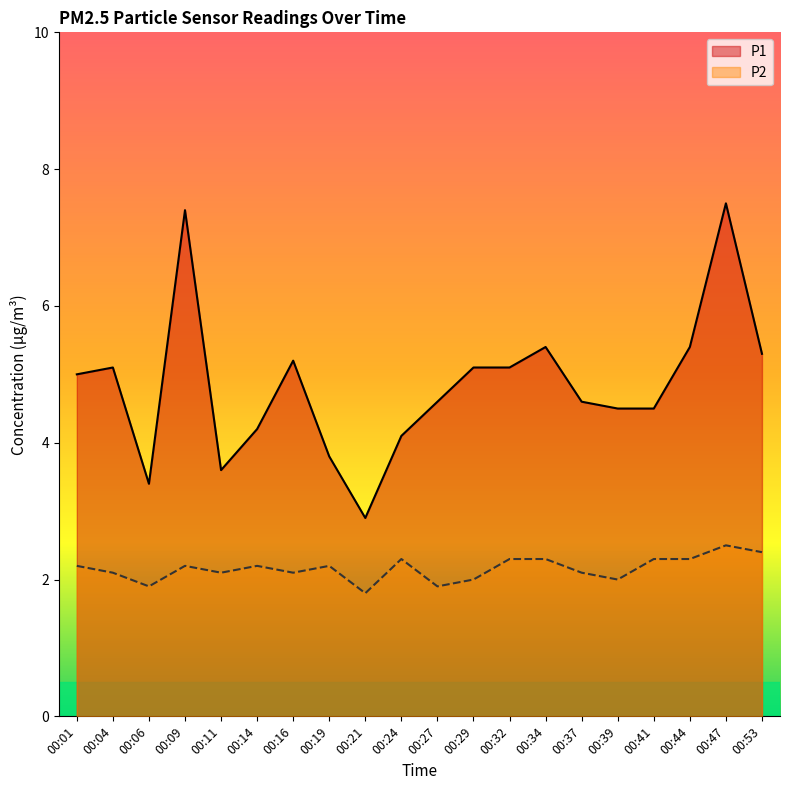

Is it true that P1 equals 1.1 at 00:11?

False